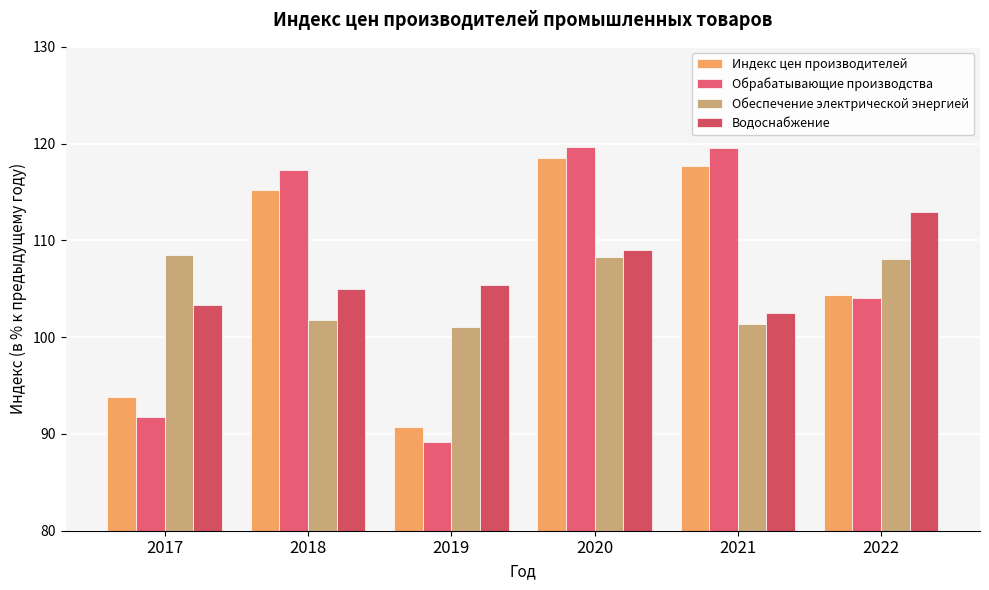

Are the bars horizontal?

No